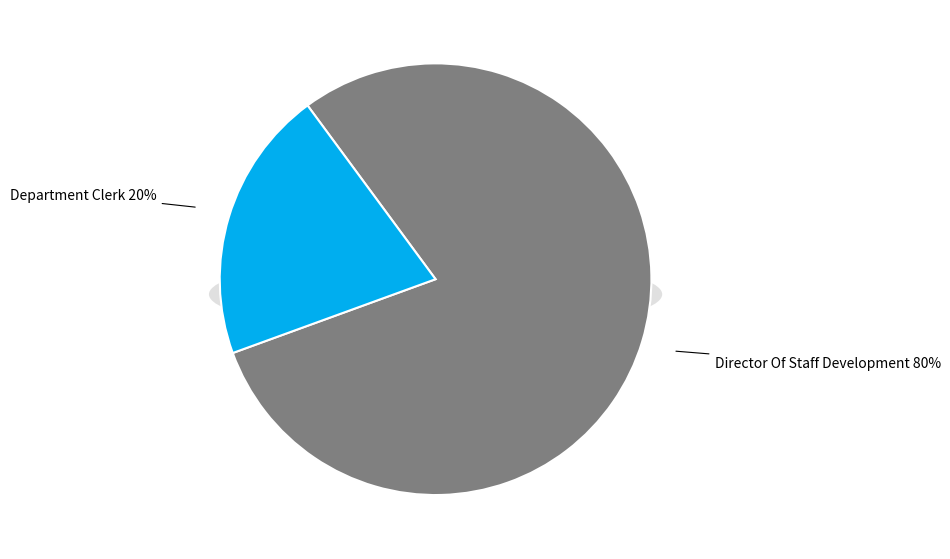

The Department Clerk slice represents 13% of the pie. True or false?

False